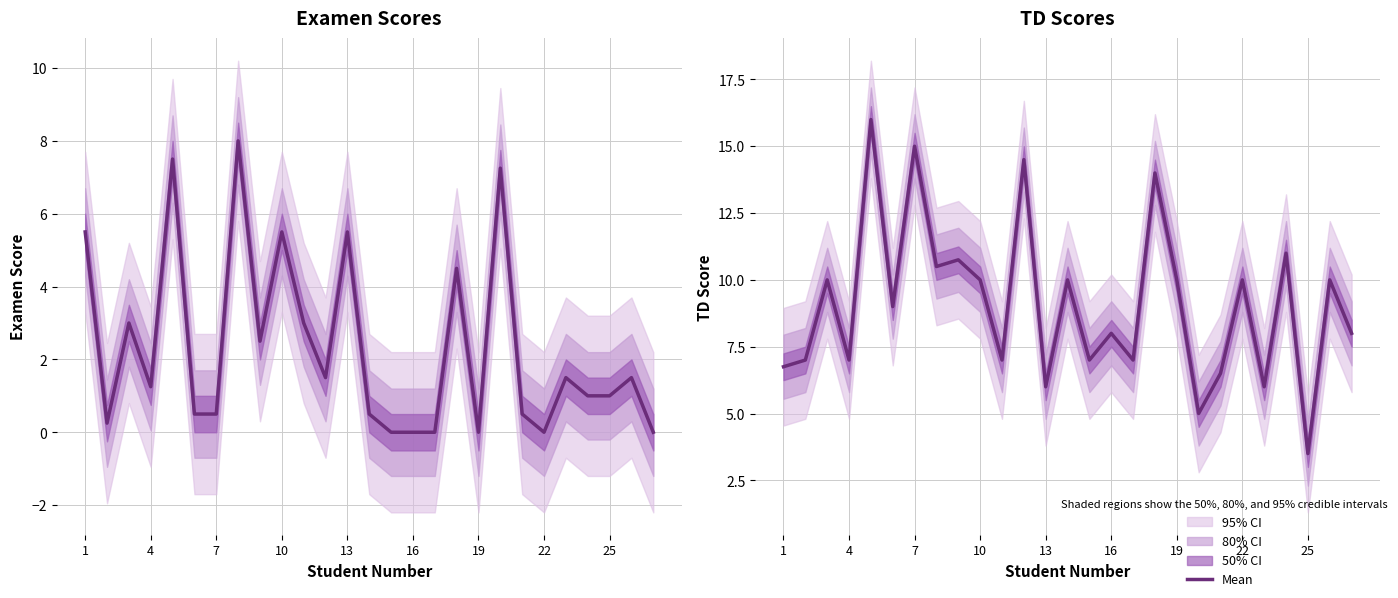

How many interior local valleys (lower than both neighbors) does the data have?

10